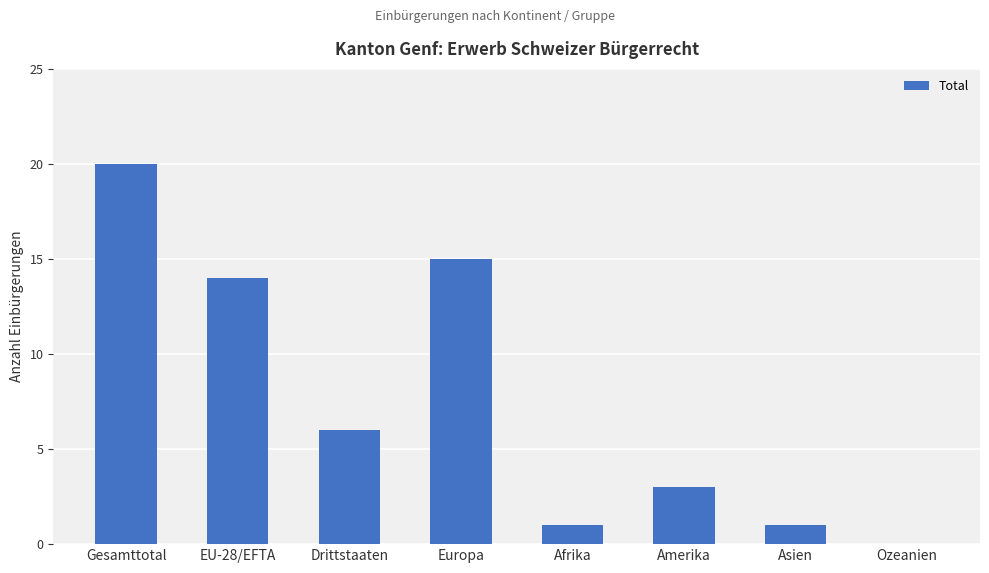

Which category has the highest value across all series?

Gesamttotal